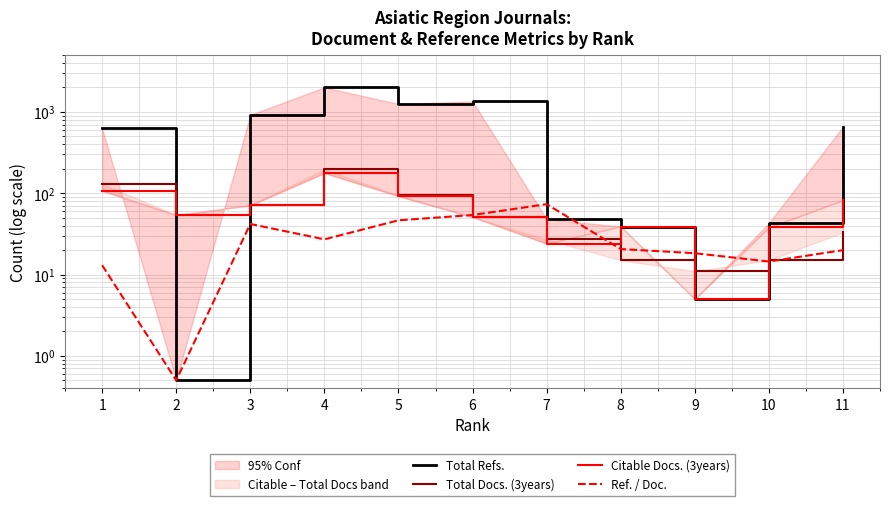

What is the highest value of the Total Docs. (3years) series?

196.0